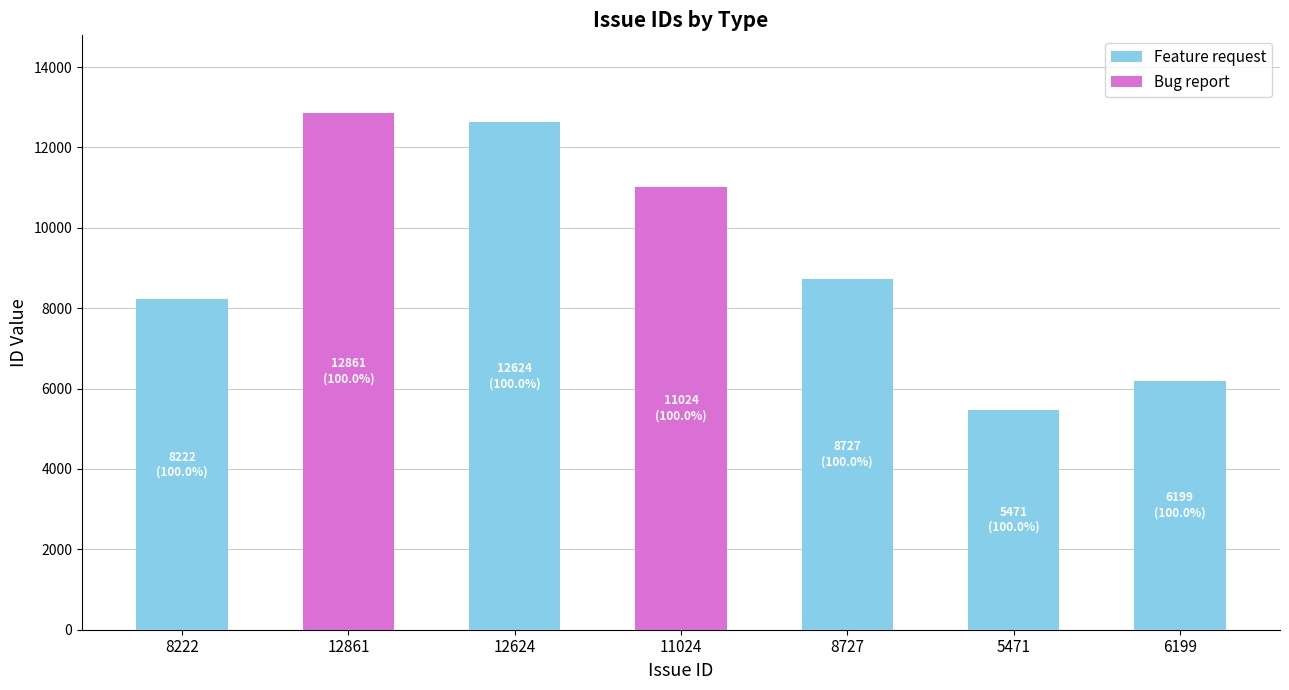

Which category has the highest value in the Feature request series?

12624